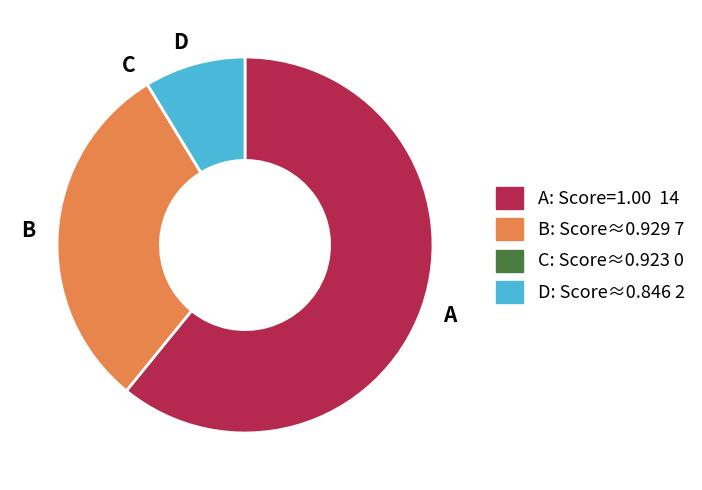

Between A and B, which is larger?

A